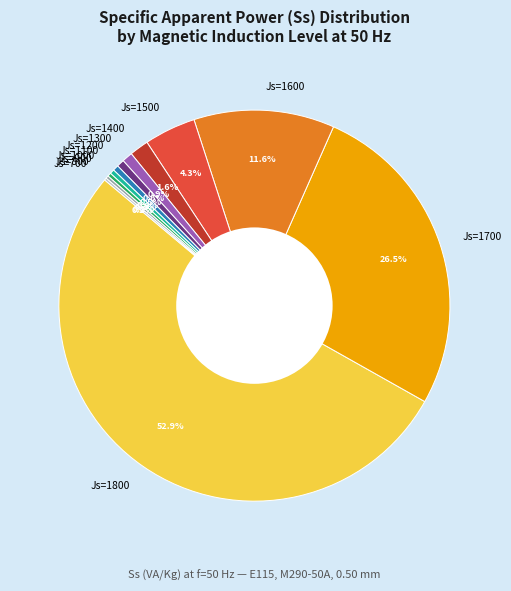

Between Js=1200 and Js=1500, which is larger?

Js=1500